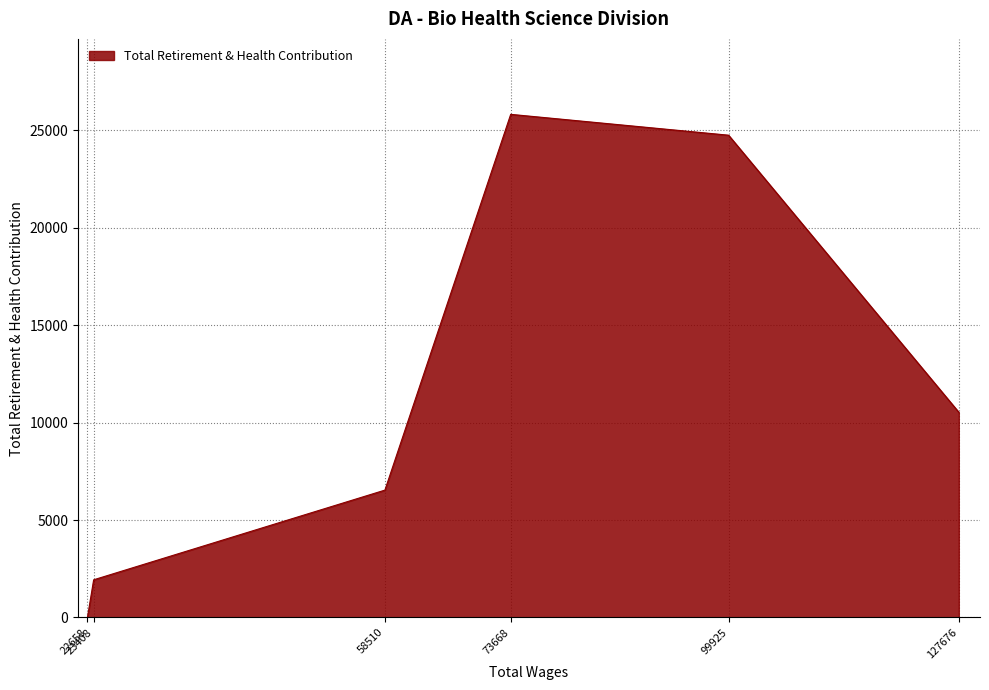

True or false: the data shows 8692 at 22658.

False